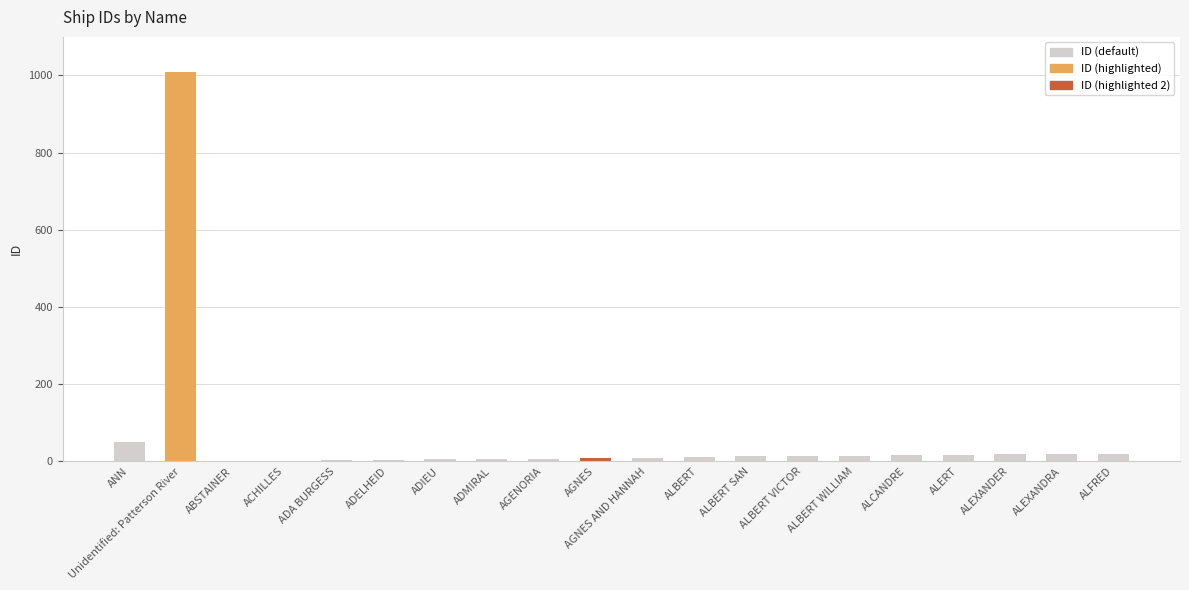

What is the greatest value displayed?

1009